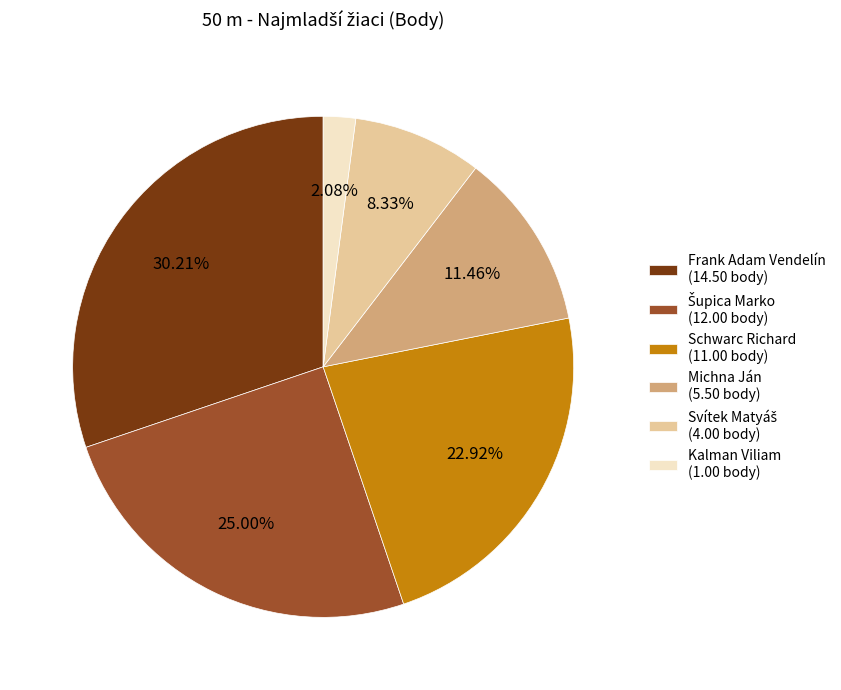

The Michna Ján slice represents 25% of the pie. True or false?

False